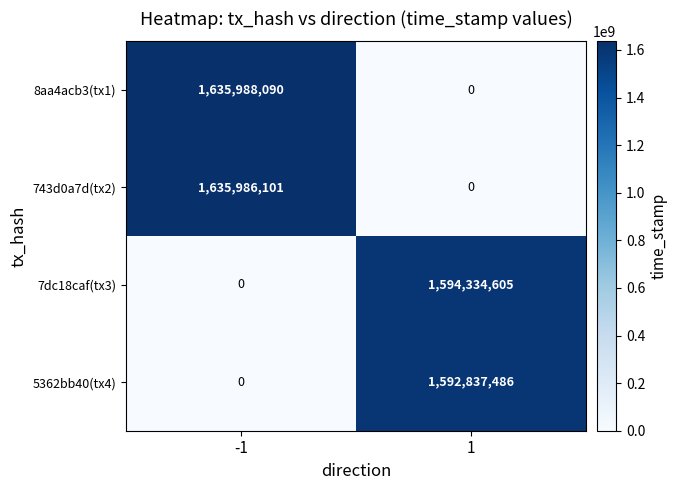

What is the sum of the 7dc18caf(tx3) values at 1 and -1?

1594334605